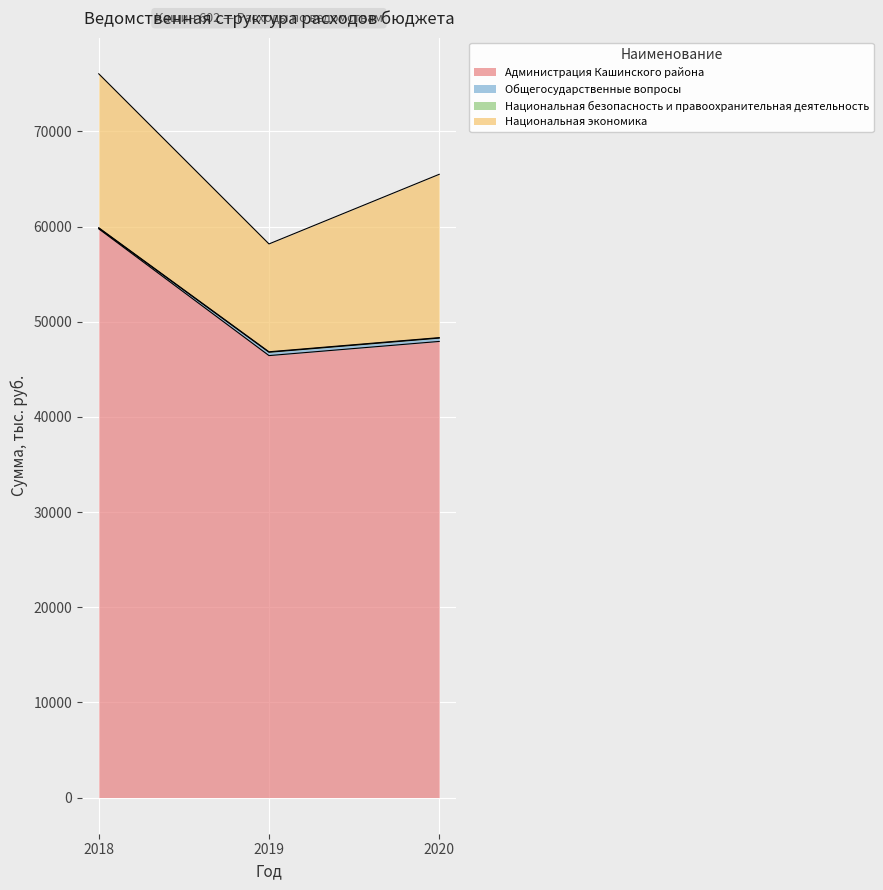

What value does the Администрация Кашинского района series have at 2020?

47925.5